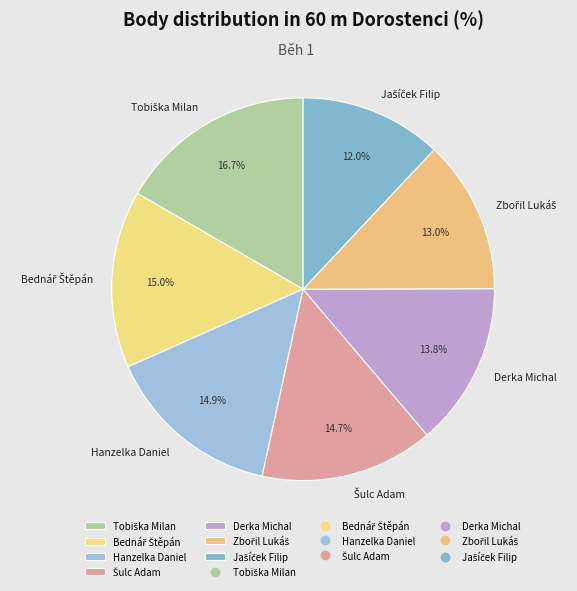

To the nearest percent, what is the average slice percentage?

14%